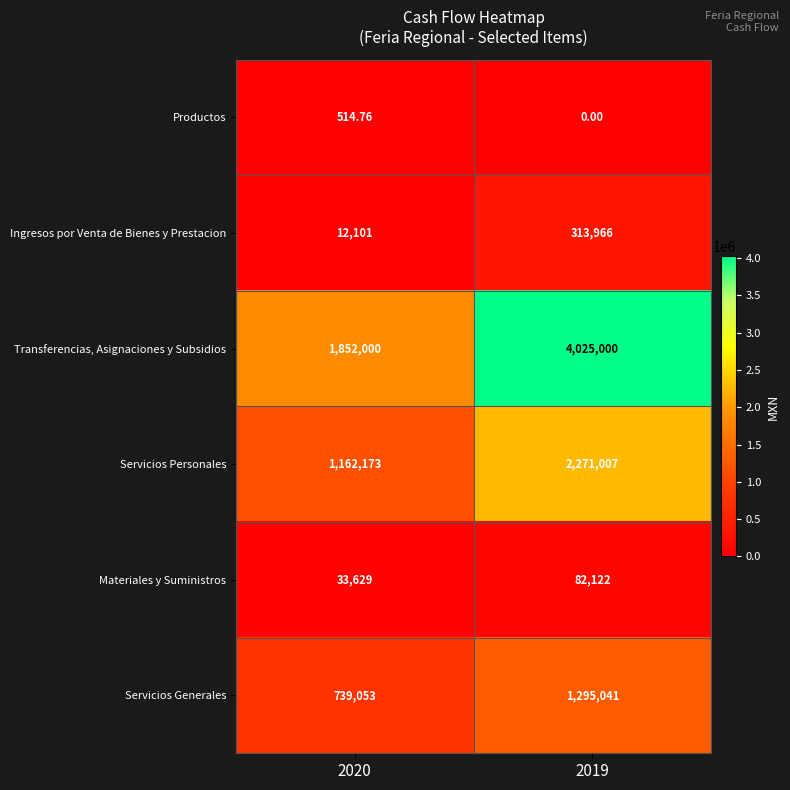

Which series has the largest range (max minus min)?

Transferencias, Asignaciones y Subsidios